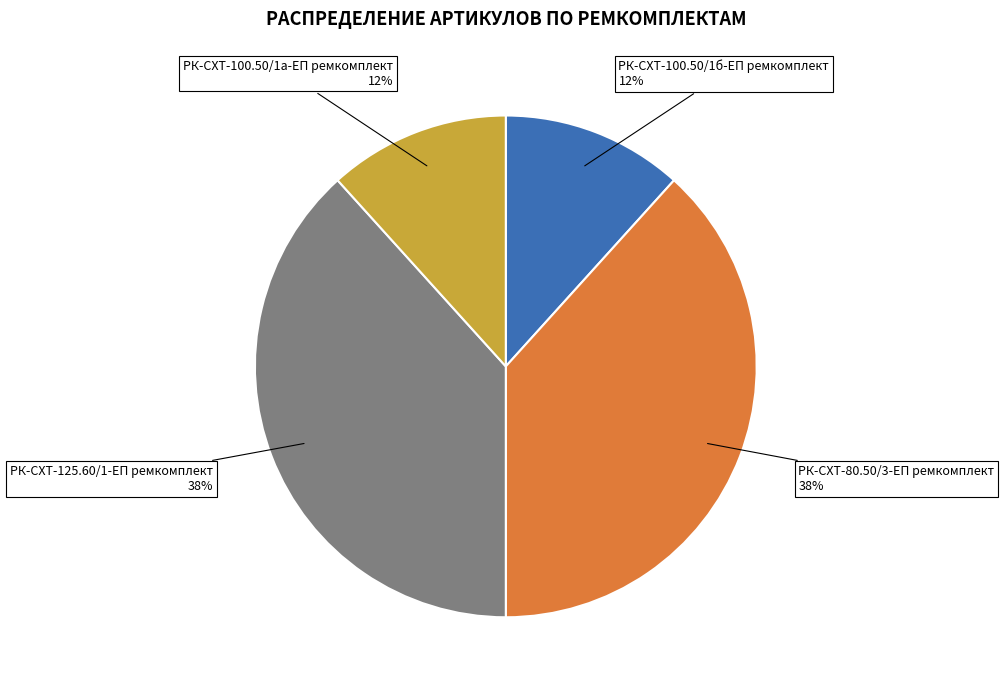

To the nearest percent, what is the average slice percentage?

25%